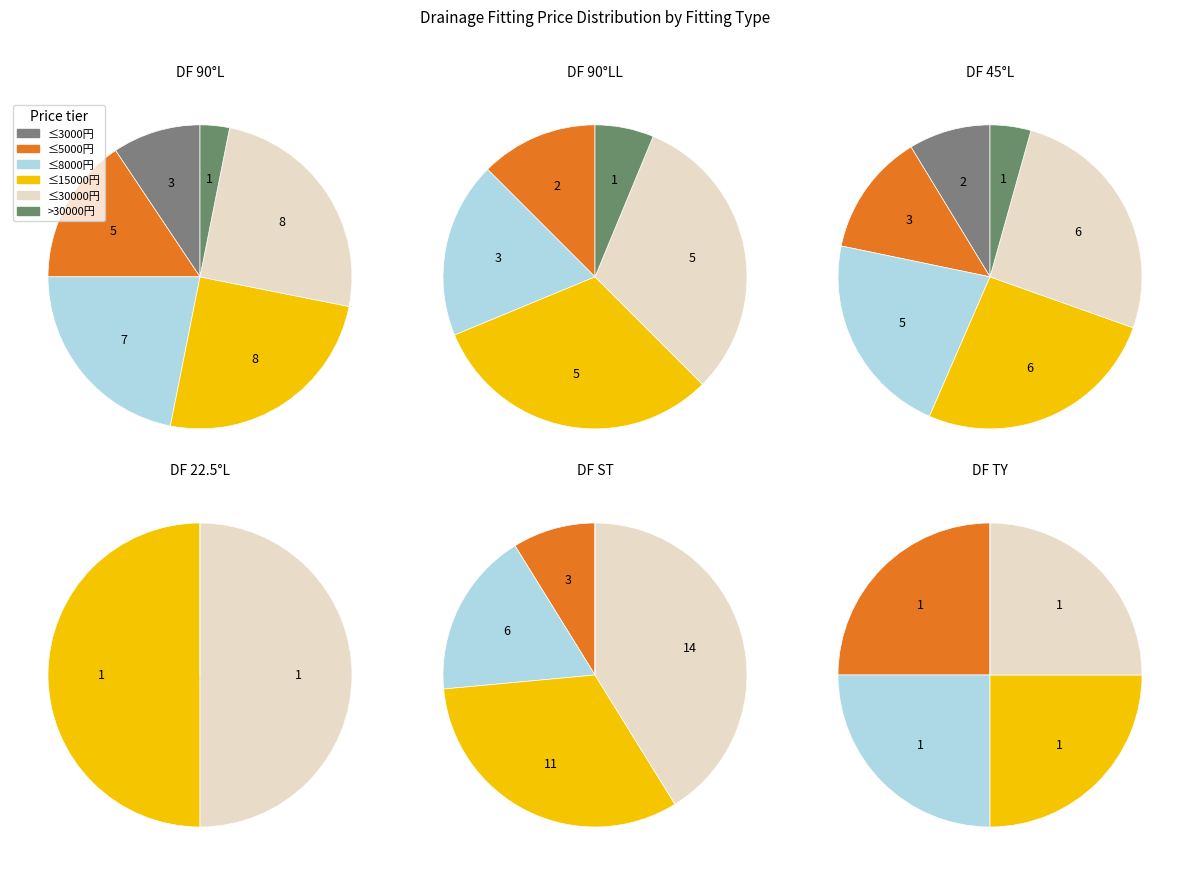

Between 1 and 2, which is larger?

1